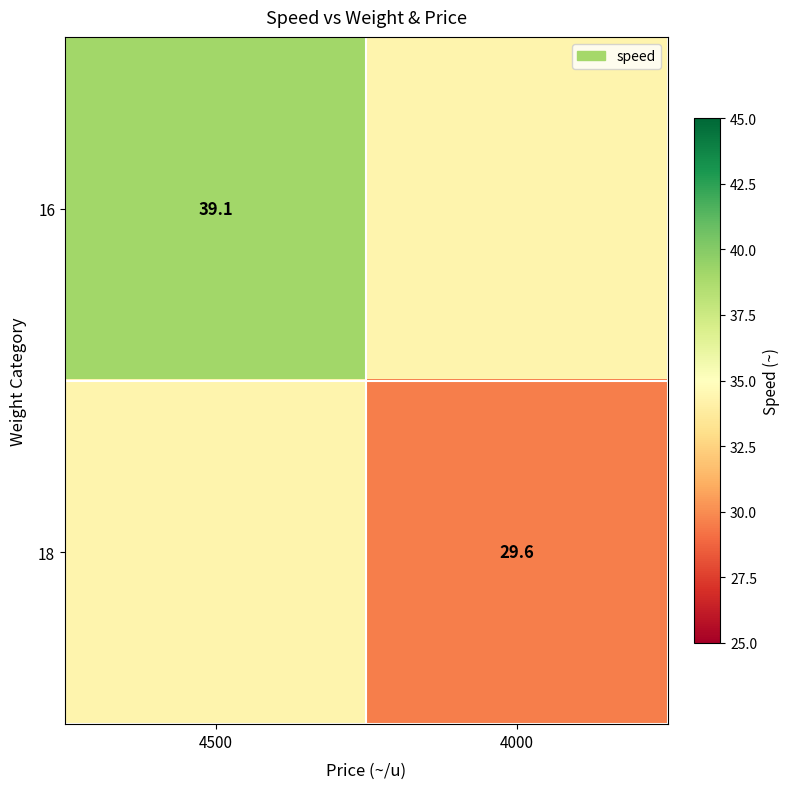

What is the average value of the 18 series?

32.0